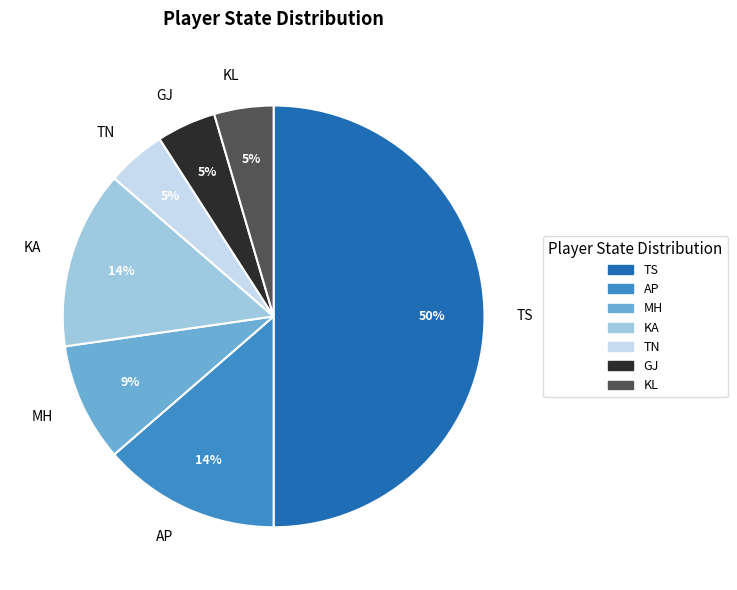

To the nearest percent, what is the average slice percentage?

14%